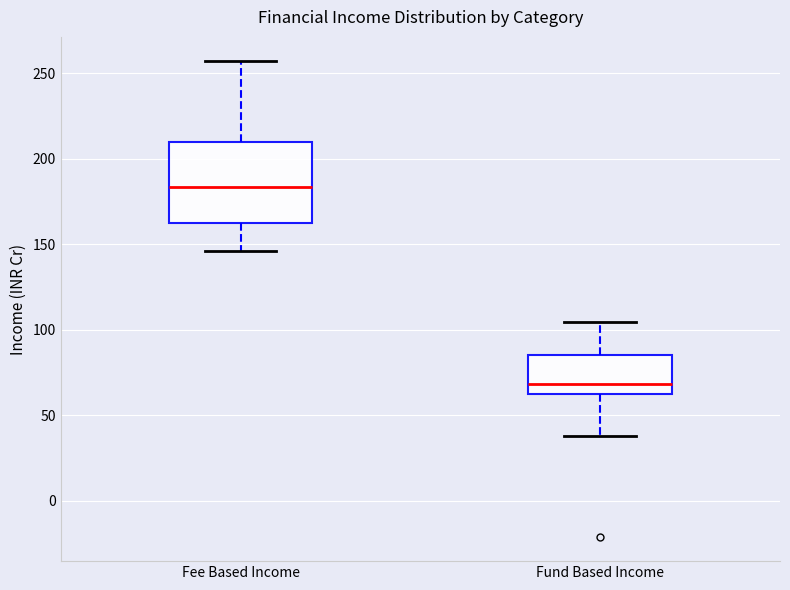

Where does the median line of the box for Fee Based Income sit on the y-axis? The values are not printed on the chart, so give them approximately, as read against the axis.

185